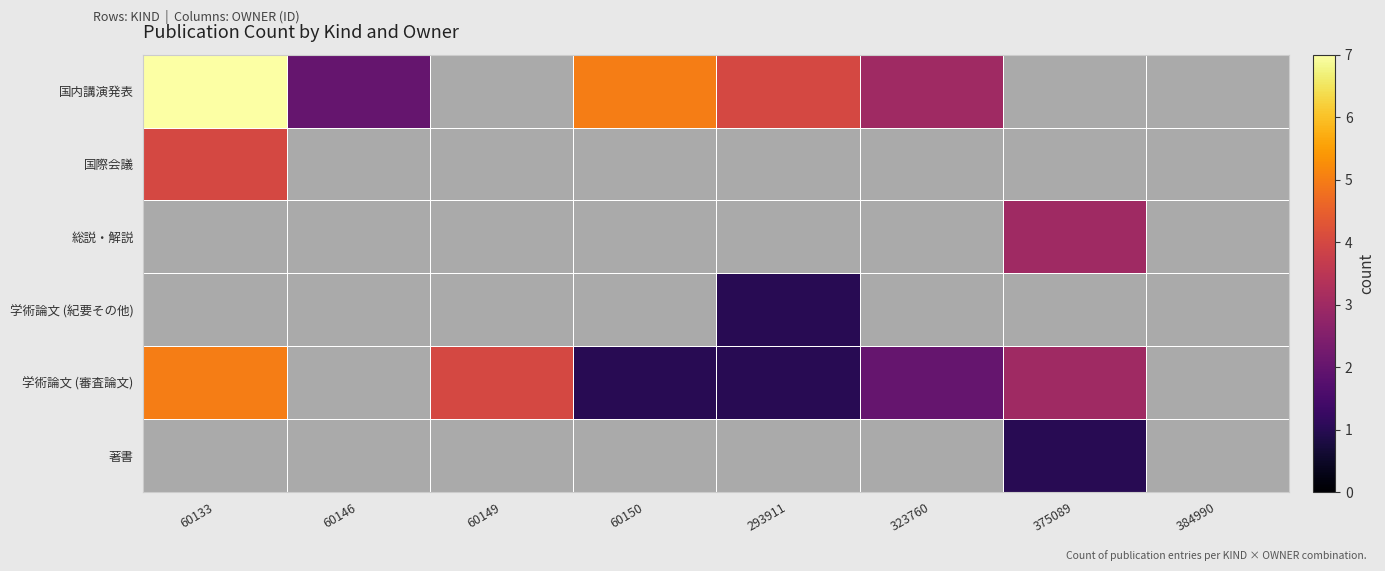

Is it true that 著書 equals 1.7 at 375089?

False